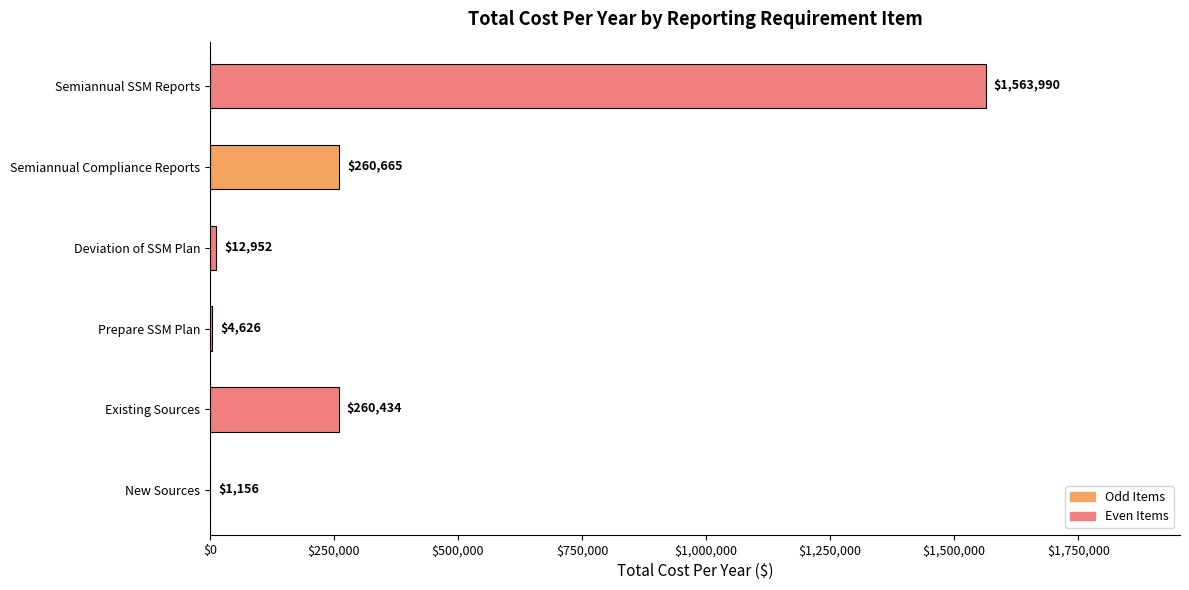

Read the value at New Sources.

1156.5